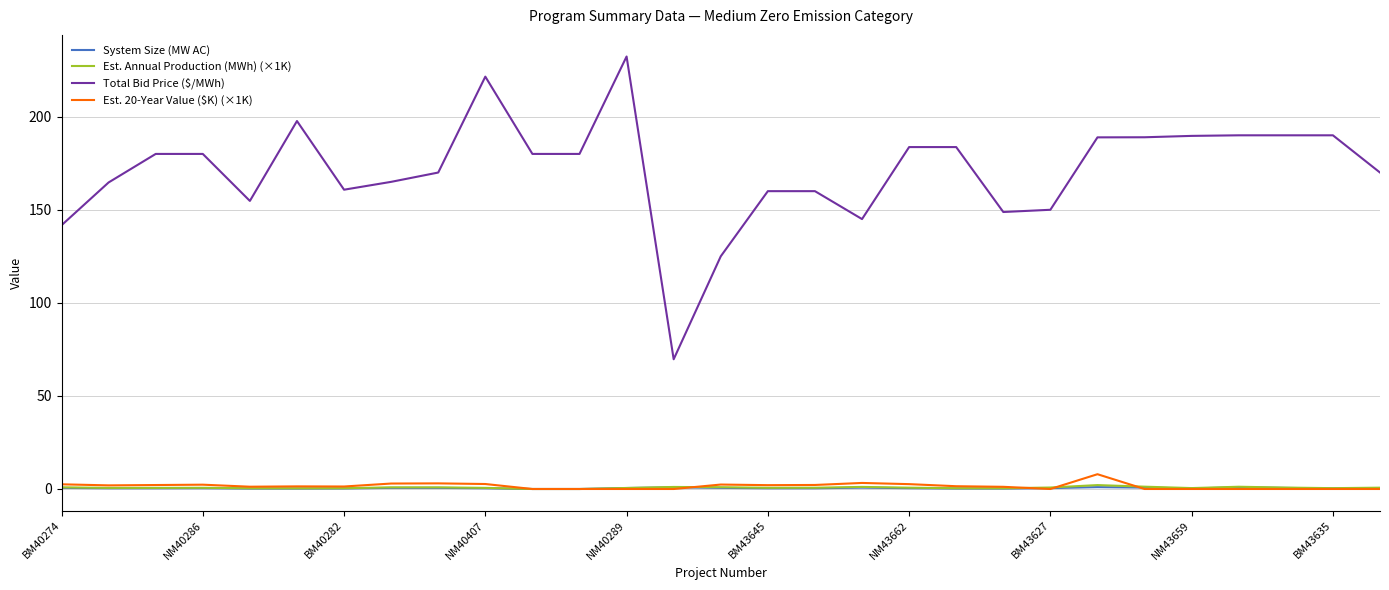

True or false: Total Bid Price ($/MWh) and System Size (MW AC) cross at least once.

False